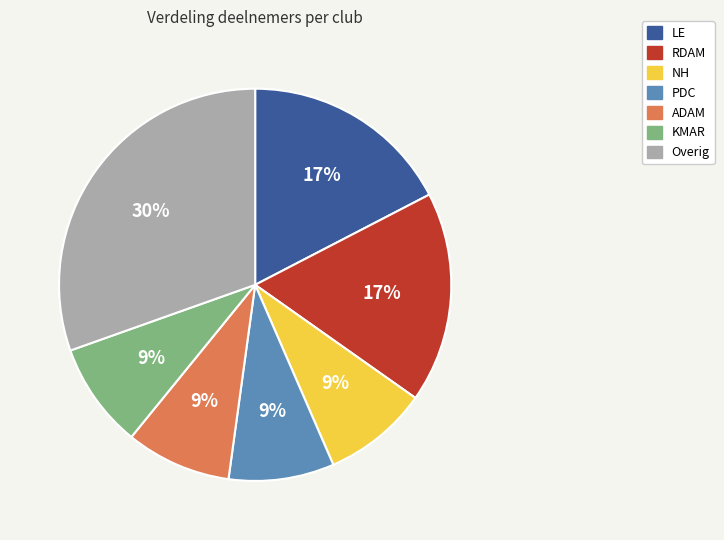

Approximately how many times larger is the value at PDC compared to NH?

1.0